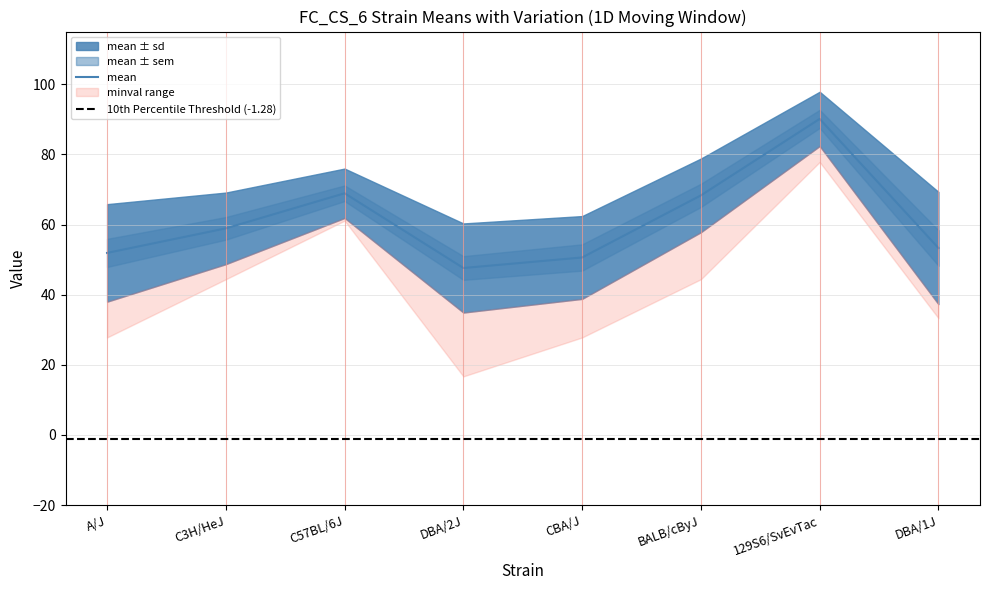

Reading left to right, list all the values displayed in this chart.

mean: A/J=51.9	C3H/HeJ=58.9	C57BL/6J=68.9	DBA/2J=47.6	CBA/J=50.6	BALB/cByJ=68.3	129S6/SvEvTac=90.1	DBA/1J=53.3
sd: A/J=13.9	C3H/HeJ=10.2	C57BL/6J=7.0	DBA/2J=12.7	CBA/J=11.8	BALB/cByJ=10.5	129S6/SvEvTac=7.7	DBA/1J=16.0
sem: A/J=4.0	C3H/HeJ=3.2	C57BL/6J=2.2	DBA/2J=3.4	CBA/J=3.8	BALB/cByJ=3.3	129S6/SvEvTac=2.6	DBA/1J=5.1
cv: A/J=0.3	C3H/HeJ=0.2	C57BL/6J=0.1	DBA/2J=0.3	CBA/J=0.2	BALB/cByJ=0.2	129S6/SvEvTac=0.1	DBA/1J=0.3
minval: A/J=27.8	C3H/HeJ=44.4	C57BL/6J=61.1	DBA/2J=16.7	CBA/J=27.8	BALB/cByJ=44.4	129S6/SvEvTac=77.8	DBA/1J=33.3